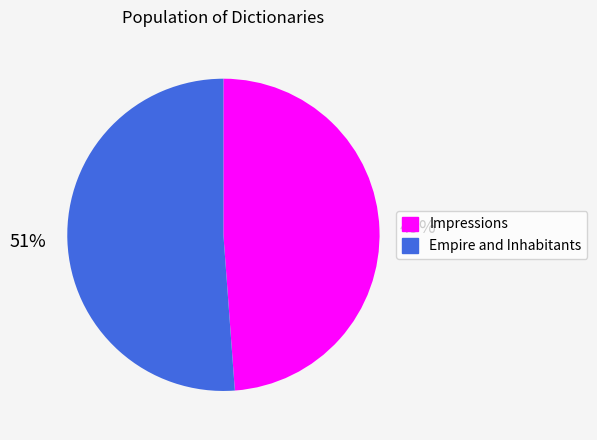

Which slice is the smallest?

Impressions